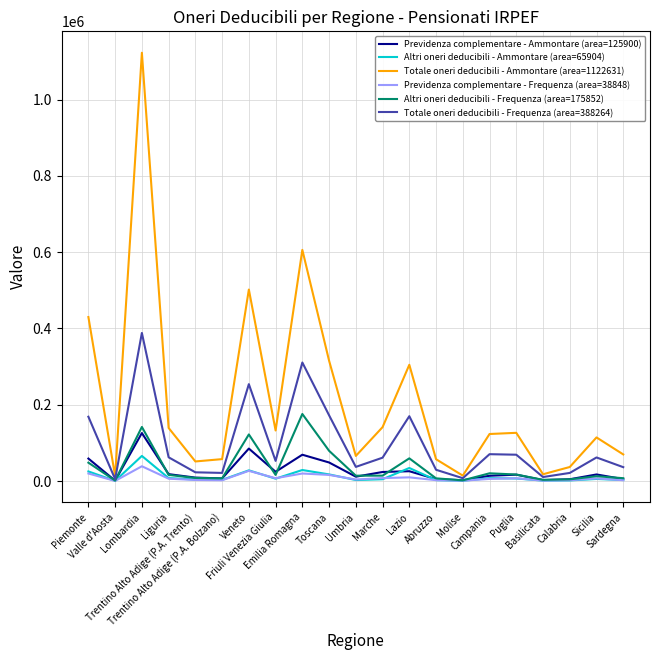

Is the value of Previdenza complementare - Ammontare (area=125900) at Basilicata greater than the value of Totale oneri deducibili - Frequenza (area=388264) at Abruzzo?

No